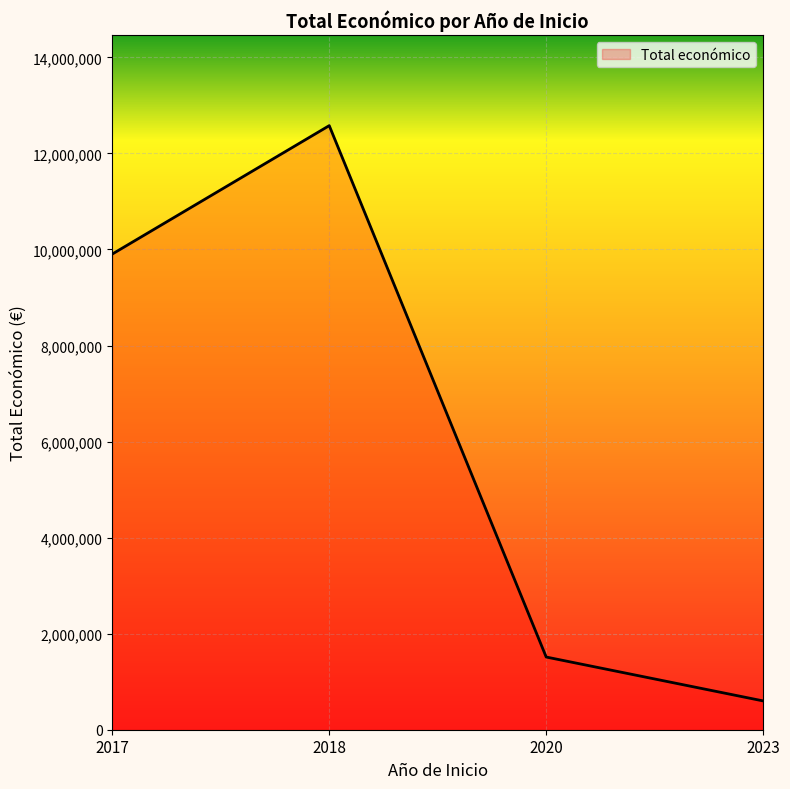

Is it true that the value at 2017 is 13785873?

False